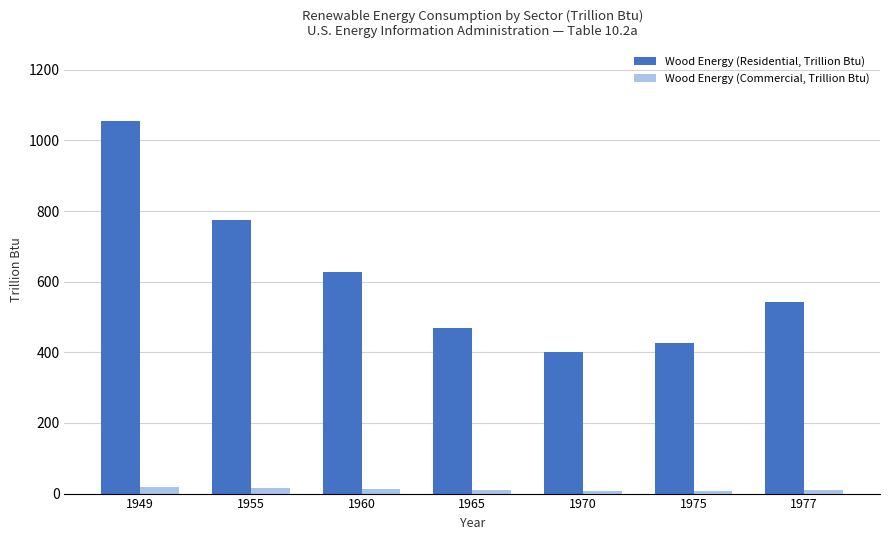

What are all the series names shown in the legend?

Wood Energy (Residential, Trillion Btu), Wood Energy (Commercial, Trillion Btu)